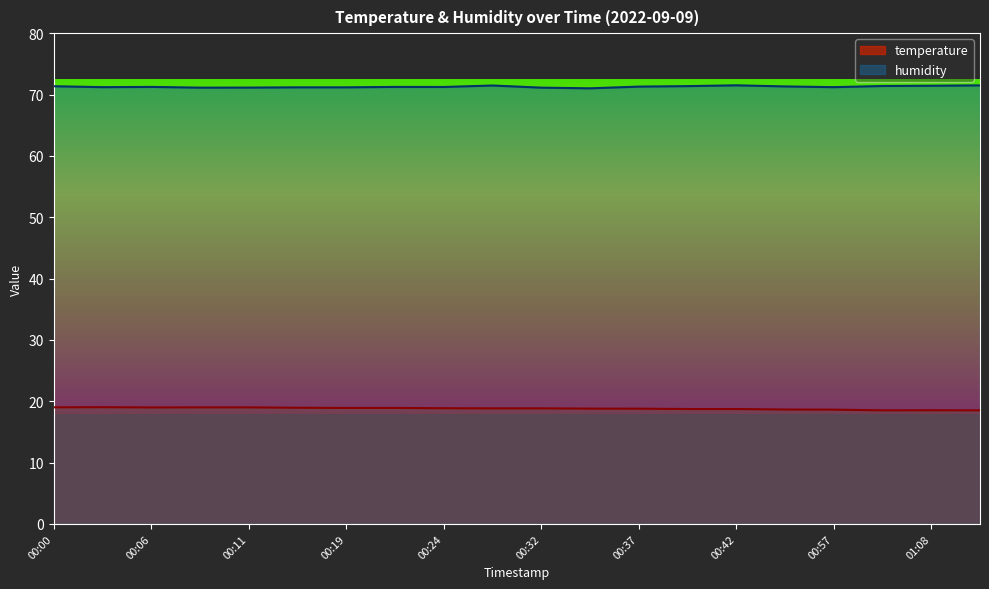

At which label does humidity reach its peak?

00:42